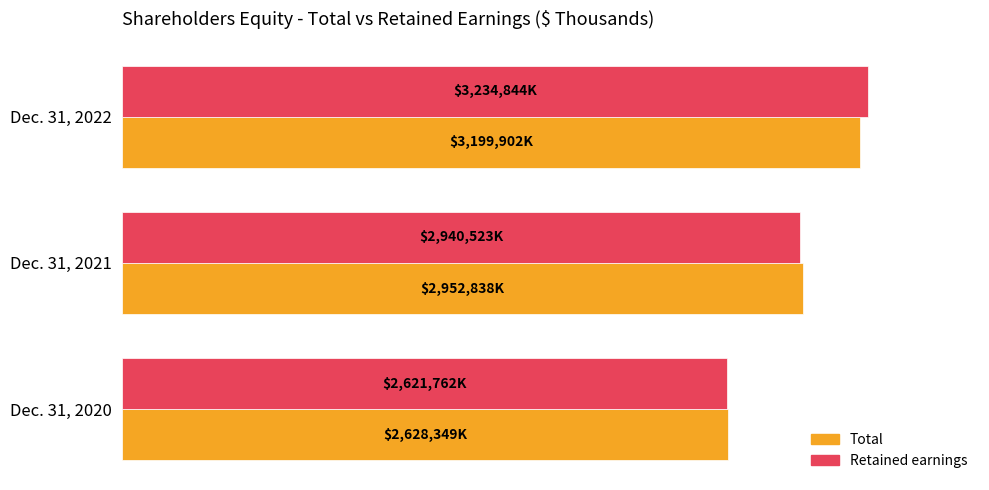

What are all the series names shown in the legend?

Total, Retained earnings